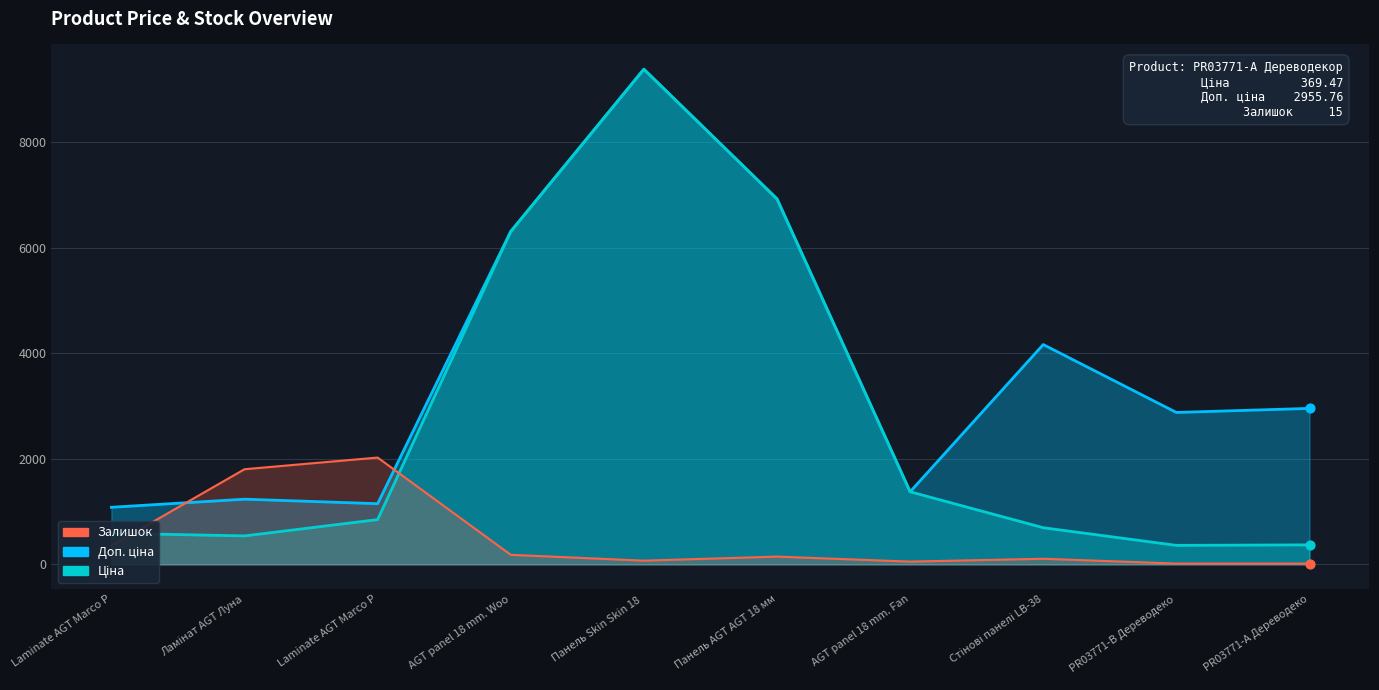

Which series contains the lowest Y value?

Залишок